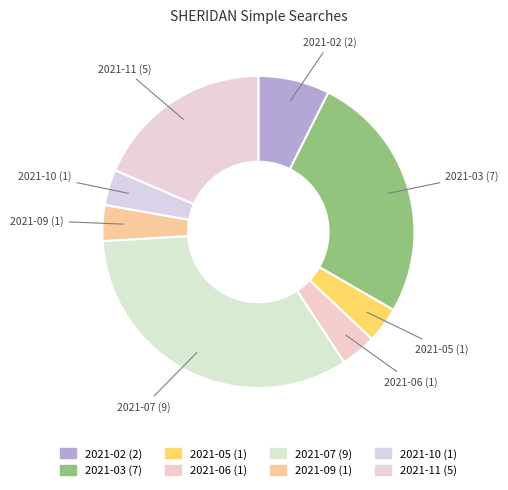

Does any single category account for the majority?

No